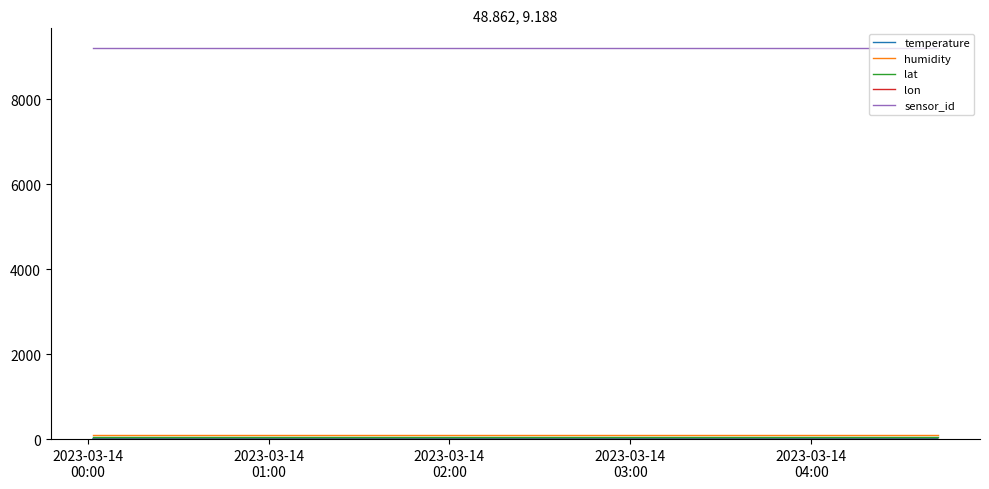

Which series has the largest total across all categories?

sensor_id